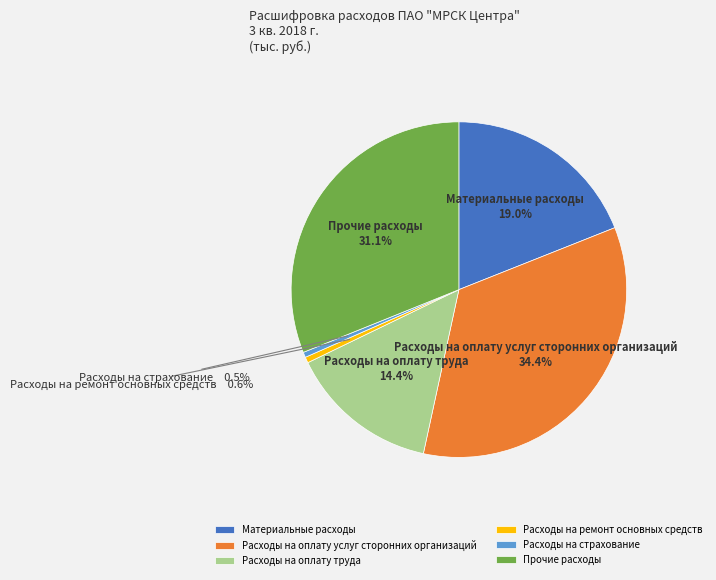

Is it true that Расходы на ремонт основных средств is 11% of the pie?

False